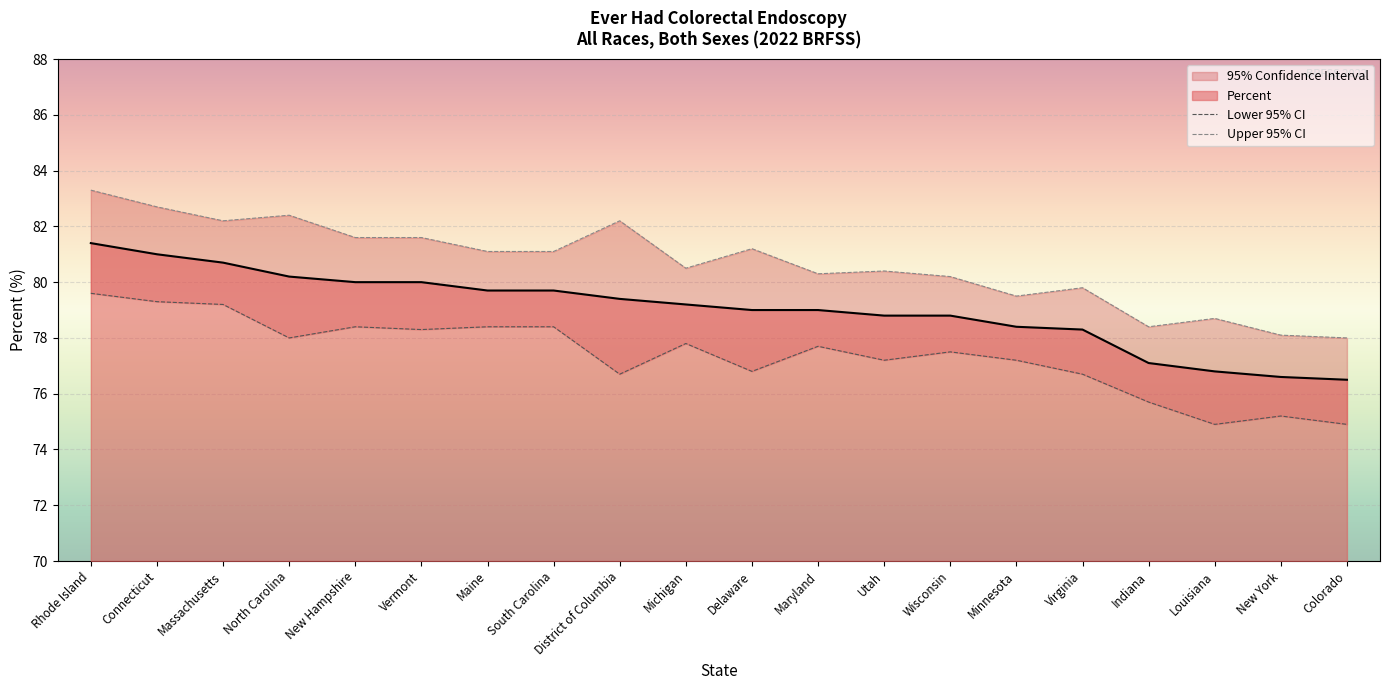

True or false: Upper 95% CI has more than 1 interior local peaks.

True